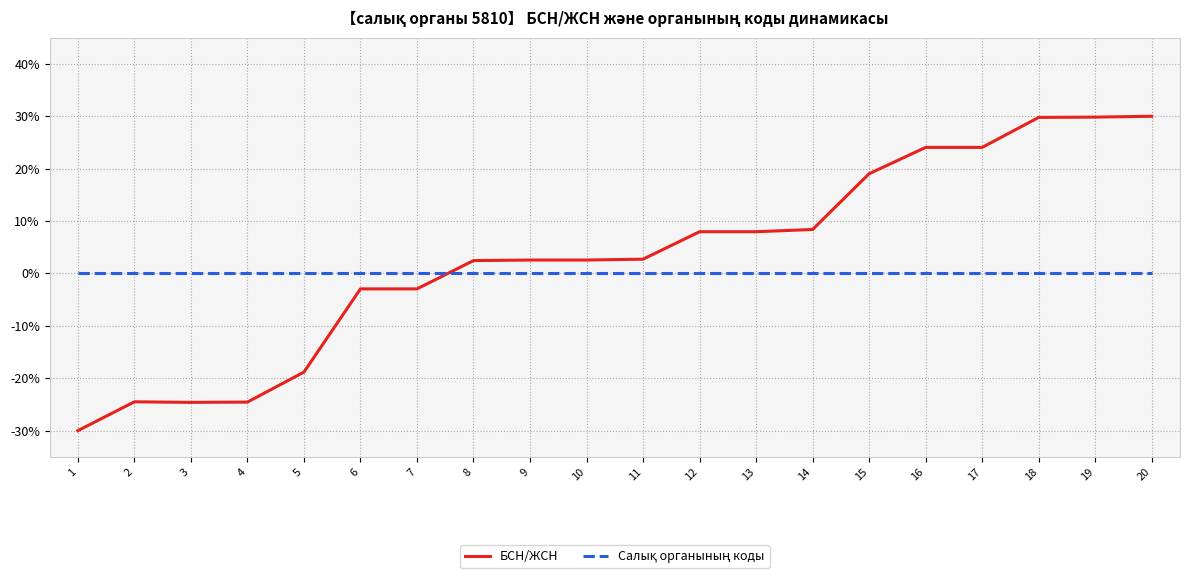

Which series has the largest range (max minus min)?

БСН/ЖСН